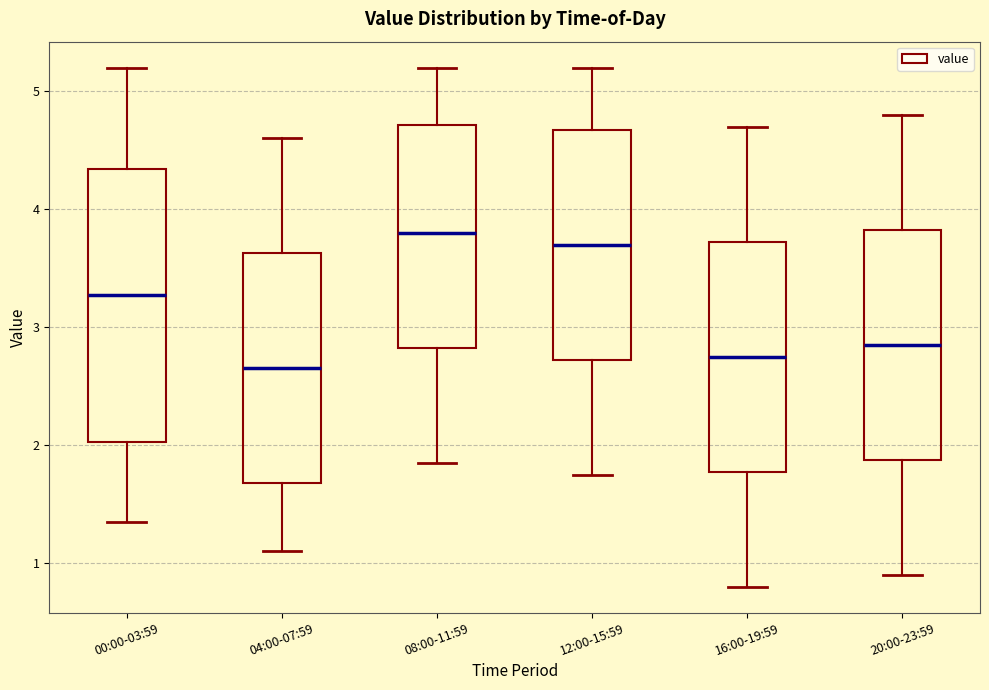

Reading left to right, read every box against the y-axis: the position of its median line, the range the box covers, and the ends of its whiskers. The values are not printed on the chart, so give them approximately, as read against the axis.

00:00-03:59: median 3.3, box 2.0 to 4.3, whiskers 1.4 to 5.2
04:00-07:59: median 2.7, box 1.7 to 3.6, whiskers 1.1 to 4.6
08:00-11:59: median 3.8, box 2.8 to 4.7, whiskers 1.9 to 5.2
12:00-15:59: median 3.7, box 2.7 to 4.7, whiskers 1.8 to 5.2
16:00-19:59: median 2.8, box 1.8 to 3.7, whiskers 0.8 to 4.7
20:00-23:59: median 2.9, box 1.9 to 3.8, whiskers 0.9 to 4.8